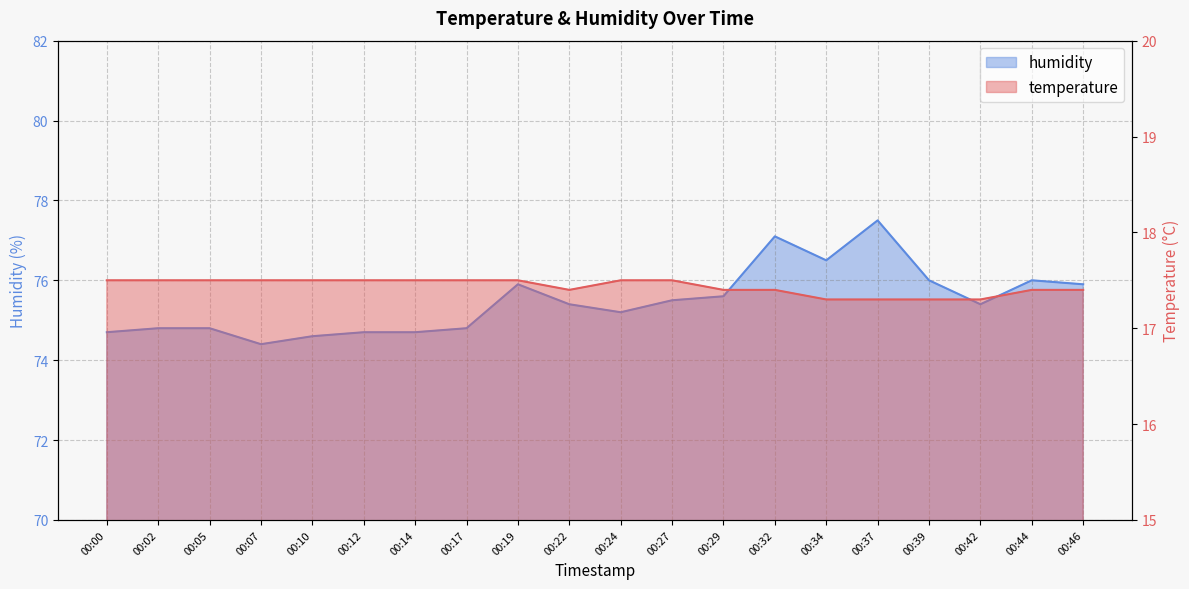

True or false: humidity has a value of 47.2 at 00:02.

False